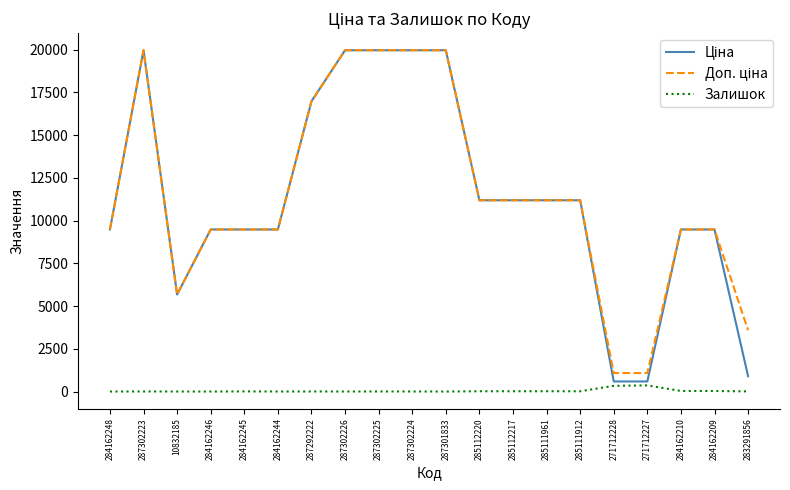

What is the greatest value displayed?

19964.2